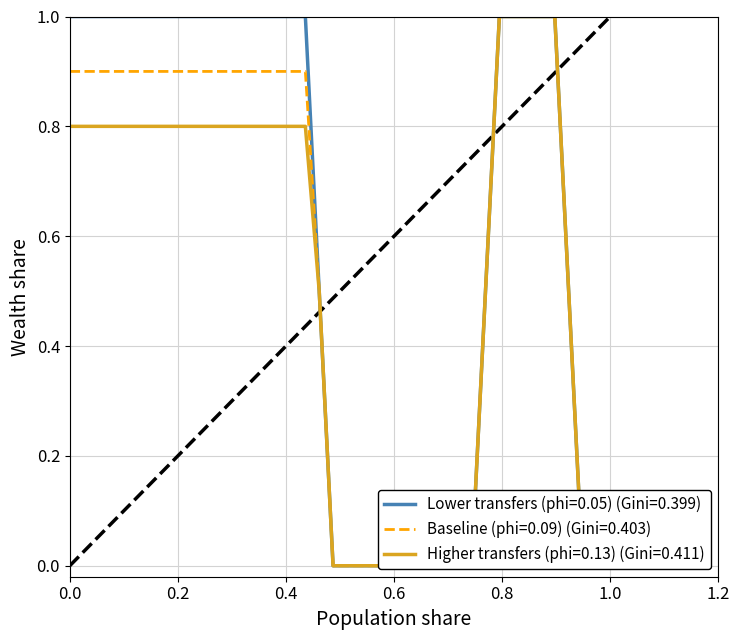

Reading left to right, transcribe all the data shown in this chart.

Lower transfers (phi=0.05) (Gini=0.399): 1.0	1.0	1.0	1.0	1.0	1.0	1.0	1.0	1.0	1.0	1.0	1.0	1.0	1.0	1.0	1.0	1.0	1.0	0.5	0.0	0.0	0.0	0.0	0.0	0.0	0.0	0.0	0.0	0.0	0.0	0.5	1.0	1.0	1.0	1.0	1.0	0.5	0.0	0.0	0.0
Baseline (phi=0.09) (Gini=0.403): 0.9	0.9	0.9	0.9	0.9	0.9	0.9	0.9	0.9	0.9	0.9	0.9	0.9	0.9	0.9	0.9	0.9	0.9	0.5	0.0	0.0	0.0	0.0	0.0	0.0	0.0	0.0	0.0	0.0	0.0	0.5	1.0	1.0	1.0	1.0	1.0	0.5	0.0	0.0	0.0
Higher transfers (phi=0.13) (Gini=0.411): 0.8	0.8	0.8	0.8	0.8	0.8	0.8	0.8	0.8	0.8	0.8	0.8	0.8	0.8	0.8	0.8	0.8	0.8	0.5	0.0	0.0	0.0	0.0	0.0	0.0	0.0	0.0	0.0	0.0	0.0	0.5	1.0	1.0	1.0	1.0	1.0	0.5	0.0	0.0	0.0